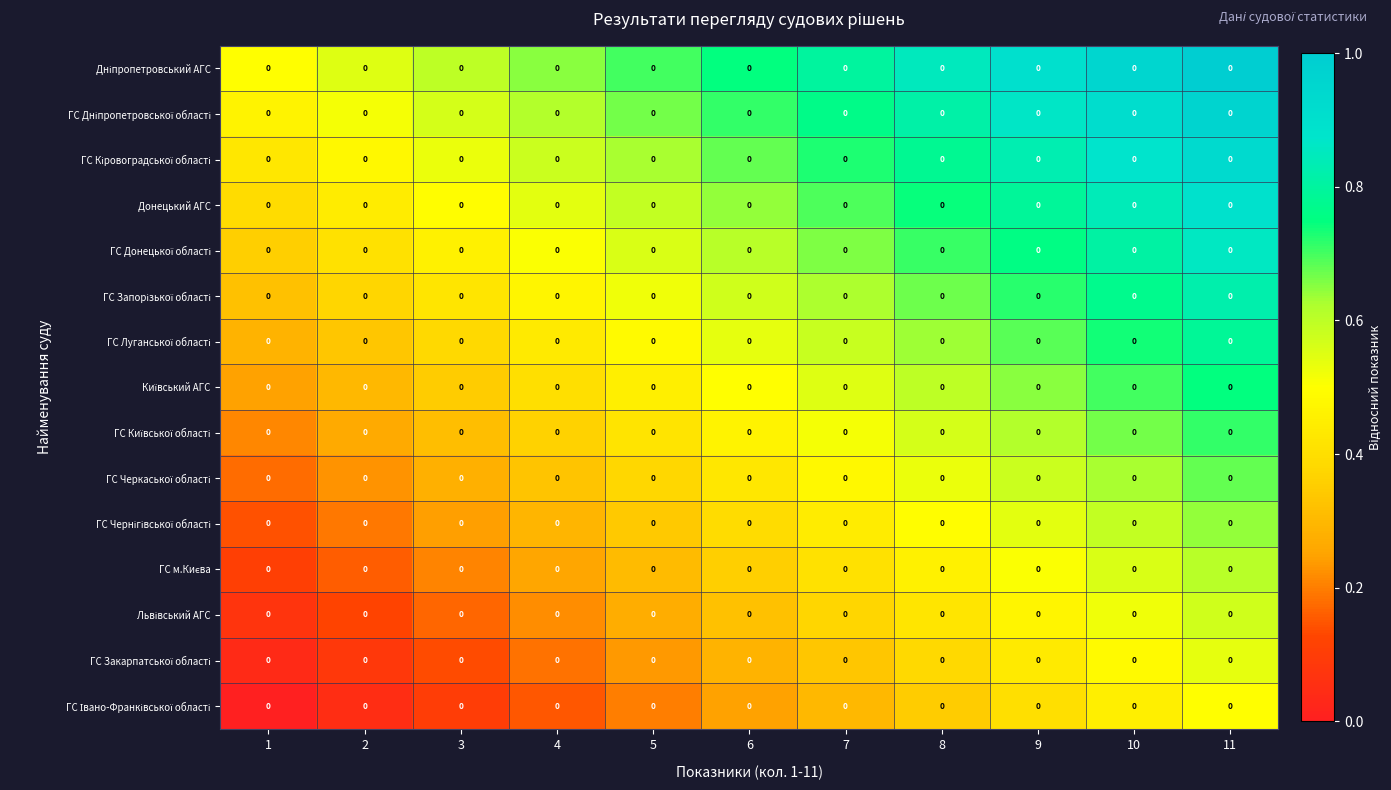

What is the sum of all row_6 values?

5.9